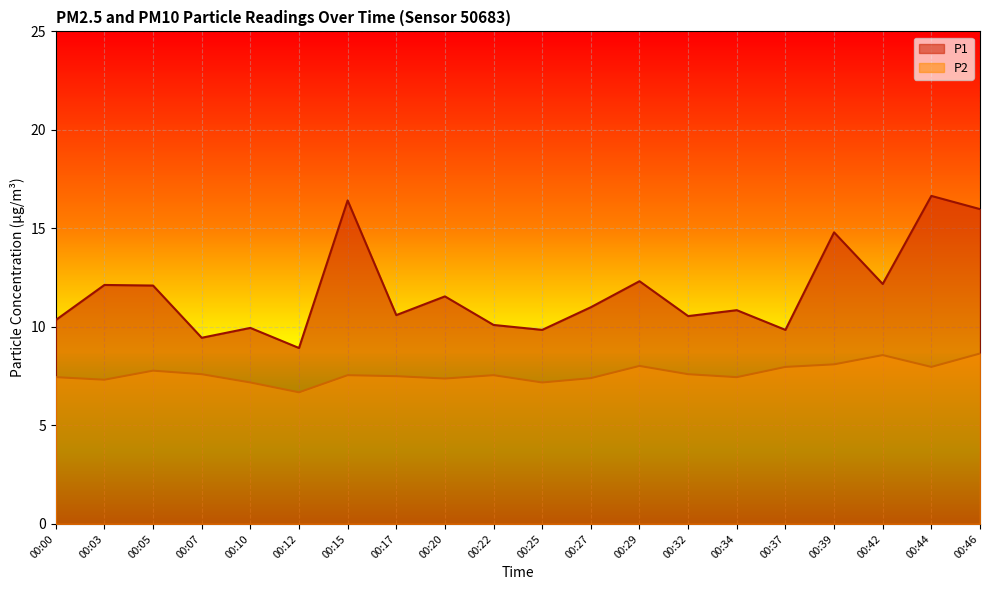

What is the total value across all series at 00:37?

17.8